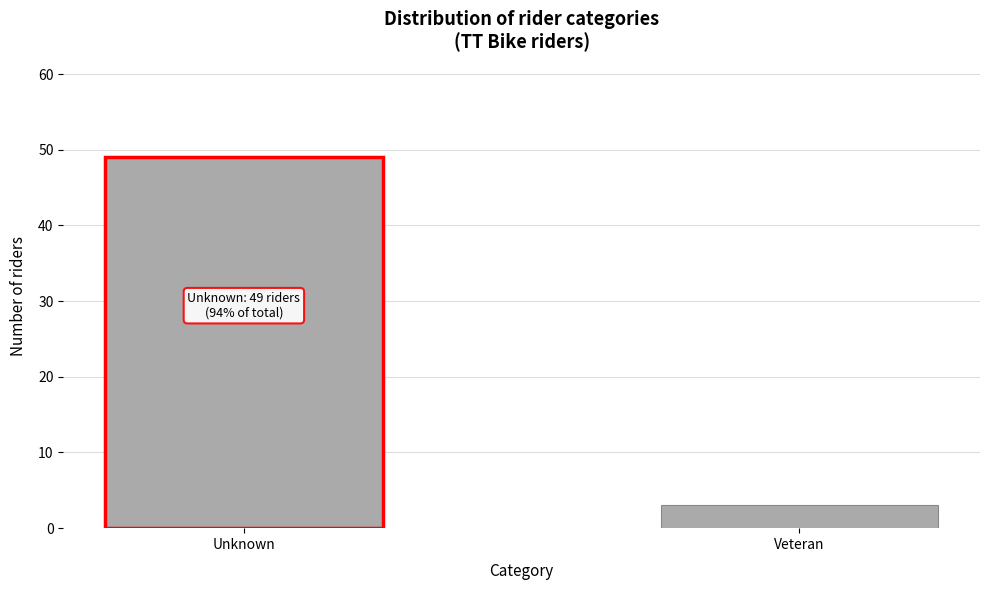

Reading left to right, what are all the values shown in this chart?

49	3